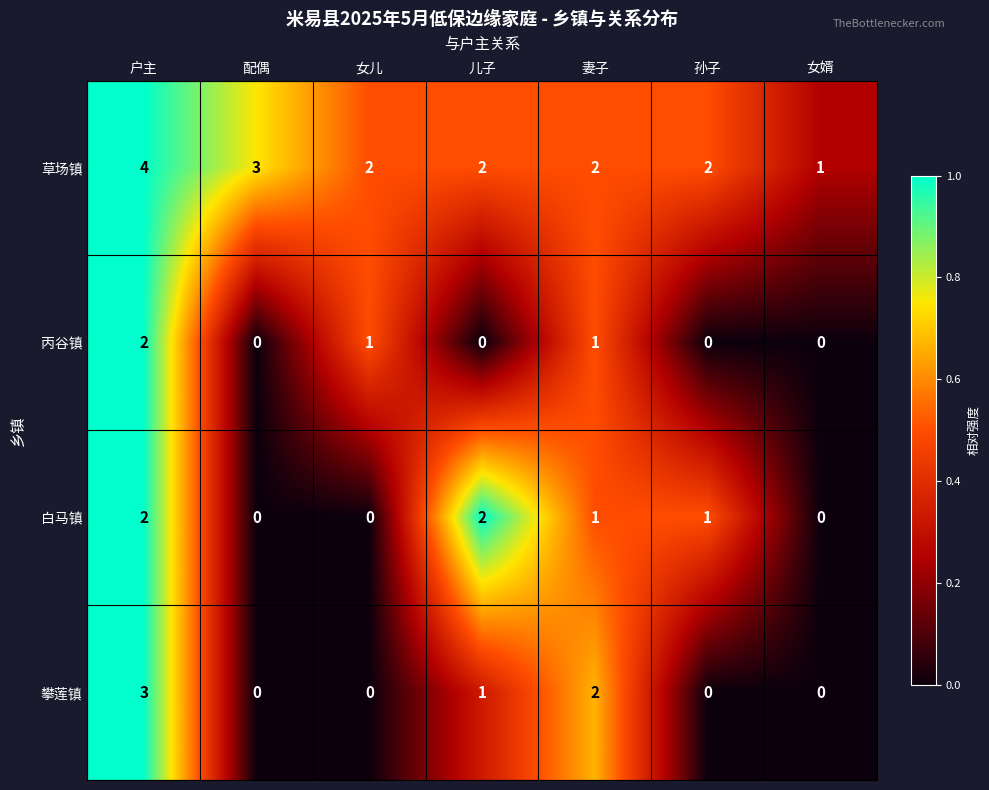

Reading left to right, extract all data points from this chart.

草场镇: 4	3	2	2	2	2	1
丙谷镇: 2	0	1	0	1	0	0
白马镇: 2	0	0	2	1	1	0
攀莲镇: 3	0	0	1	2	0	0